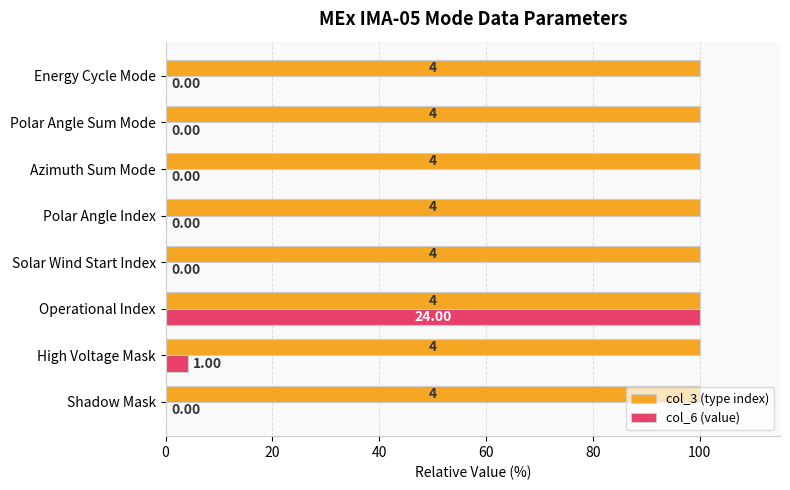

List the series in order of their peak value, lowest first.

col_3 (type index), col_6 (value)